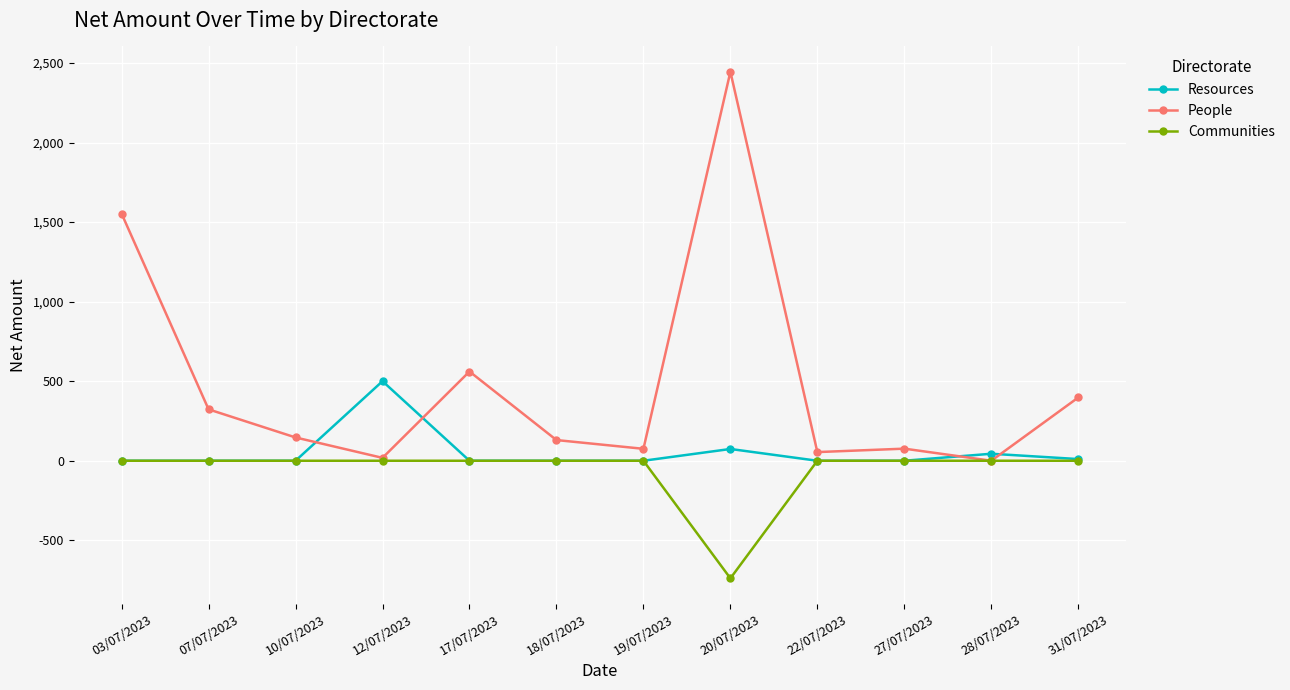

Which series has the largest range (max minus min)?

People